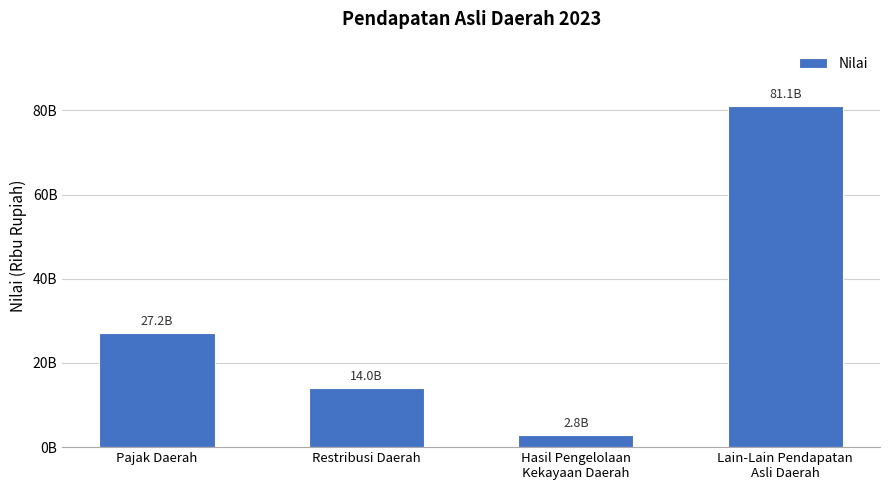

Reading left to right, list all the values displayed in this chart.

Pajak Daerah=27163606283	Restribusi Daerah=13971122644	Hasil Pengelolaan
Kekayaan Daerah=2771713802	Lain-Lain Pendapatan
Asli Daerah=81088144365